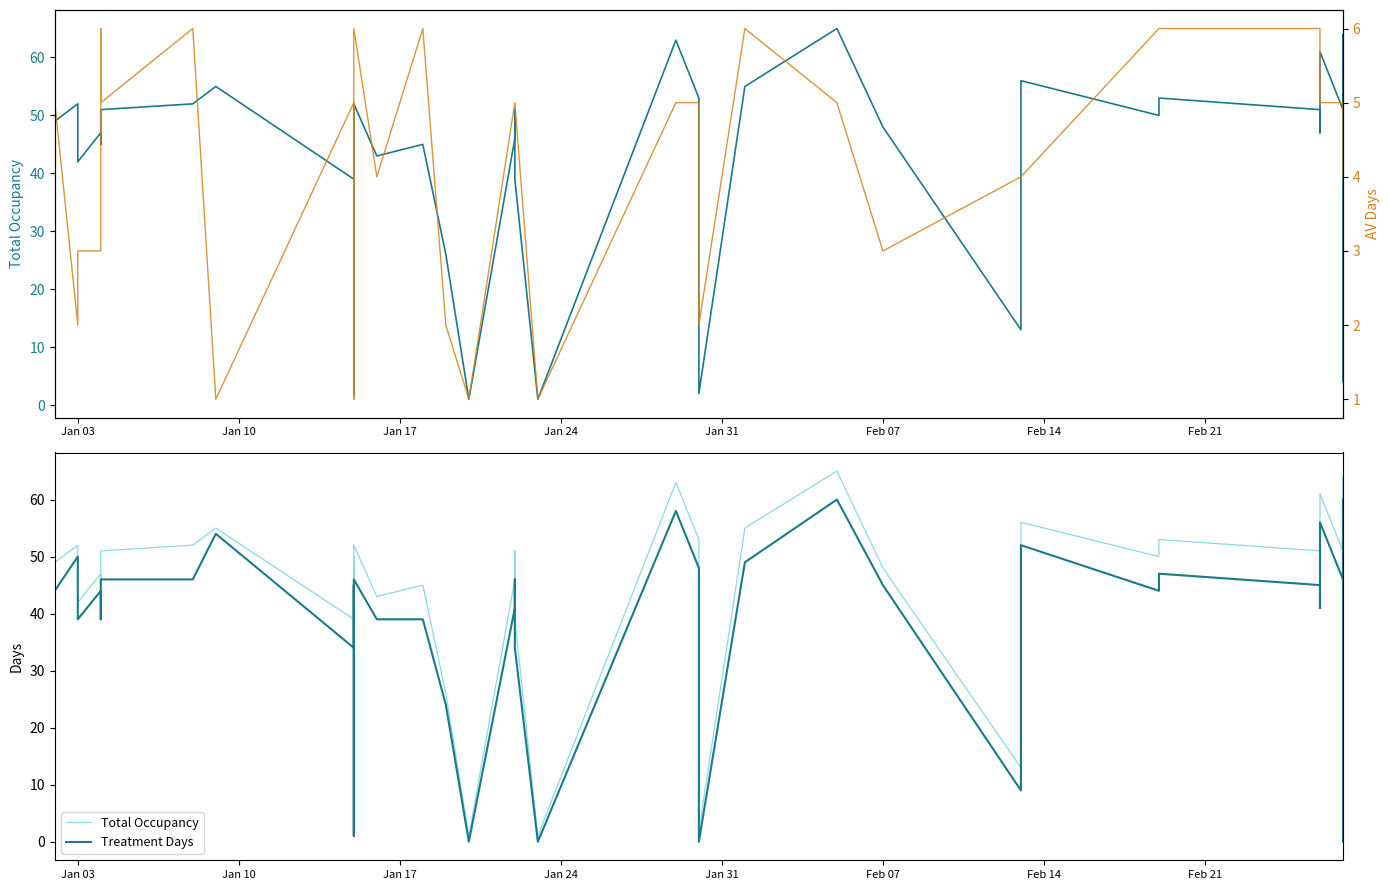

Reading left to right, what are all the values shown in this chart?

Total Occupancy: 49	52	42	47	45	51	52	55	39	45	50	2	25	52	43	45	26	1	46	51	39	1	63	53	2	55	65	48	13	56	50	52	53	51	47	61	61	51	64	4
Treatment Days: 44	50	39	44	39	46	46	54	34	40	45	1	19	46	39	39	24	0	41	46	34	0	58	48	0	49	60	45	9	52	44	46	47	45	41	56	56	46	60	0
AV Days: 5	2	3	3	6	5	6	1	5	5	5	1	6	6	4	6	2	1	5	5	5	1	5	5	2	6	5	3	4	4	6	6	6	6	6	5	5	5	4	4